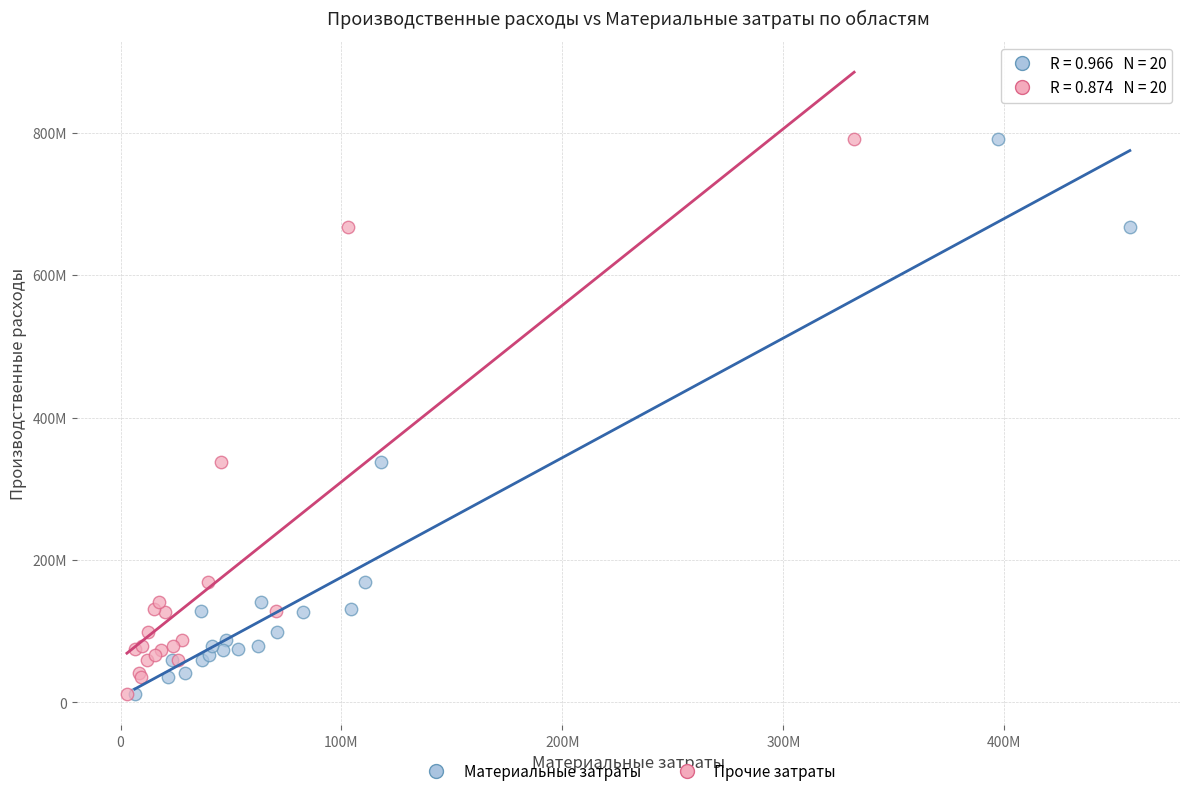

What are all the series names shown in the legend?

Материальные затраты, Прочие затраты